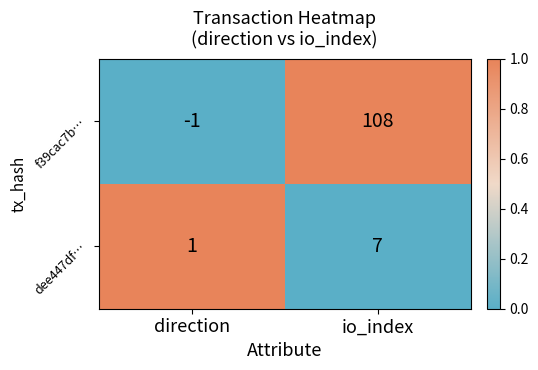

At which category is the sum across all series the highest?

io_index